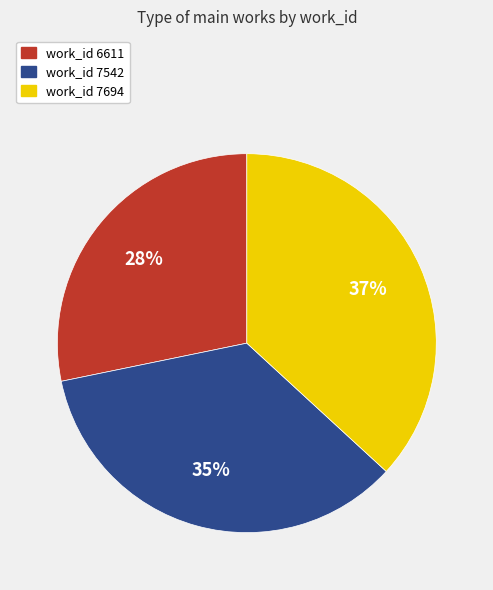

To the nearest percent, what is the difference between the largest and smallest slice percentages?

9%